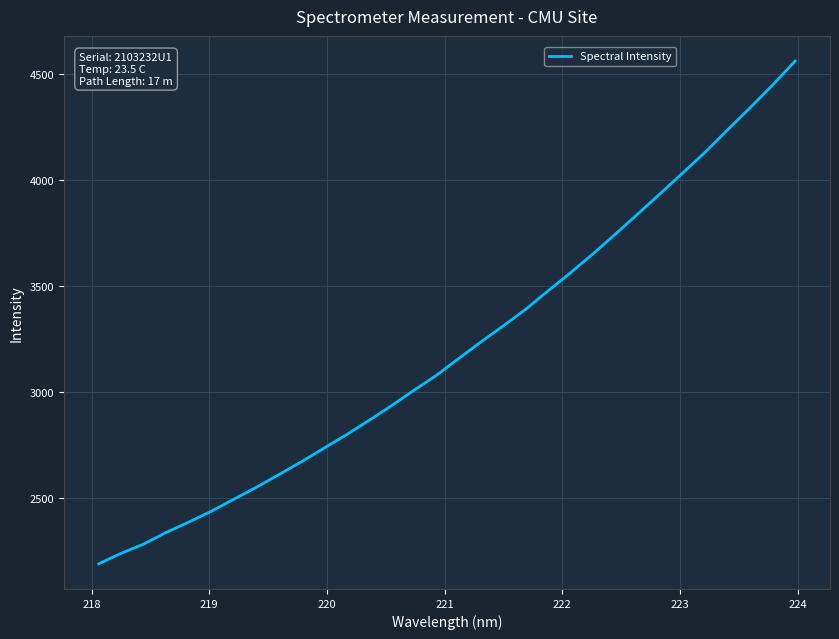

Does the chart have visible grid lines?

Yes